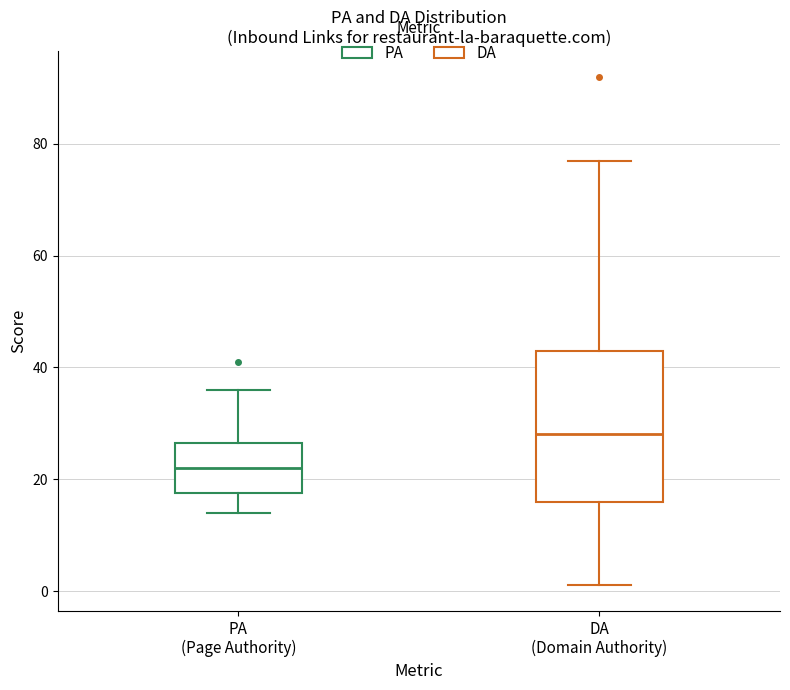

Which box has the lowest median line?

PA (Page Authority)